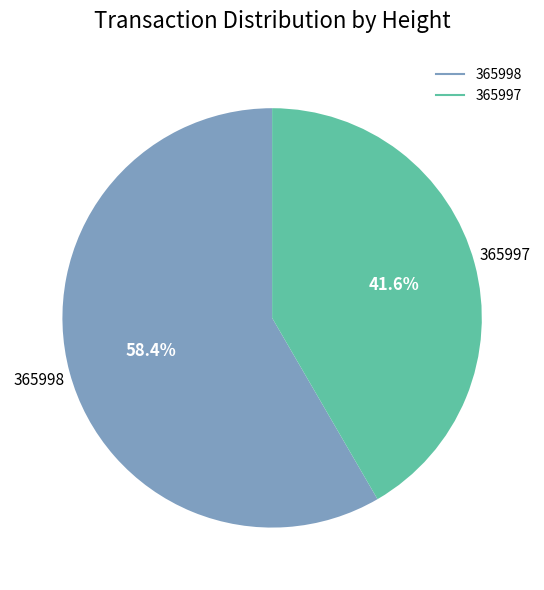

Count the number of slices in the pie.

2